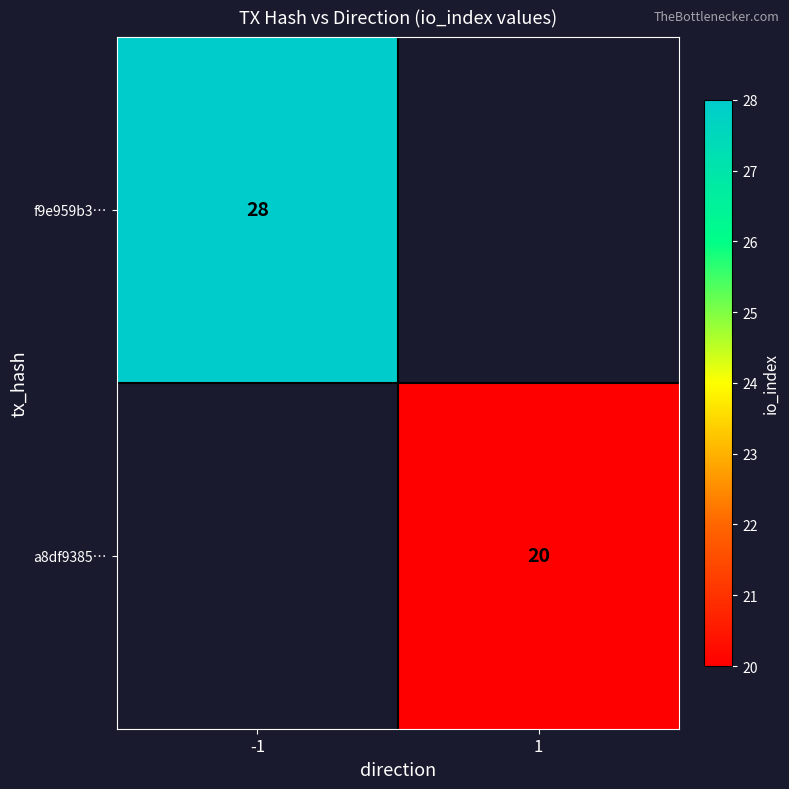

Is it true that f9e959b3… equals 28 at -1?

True